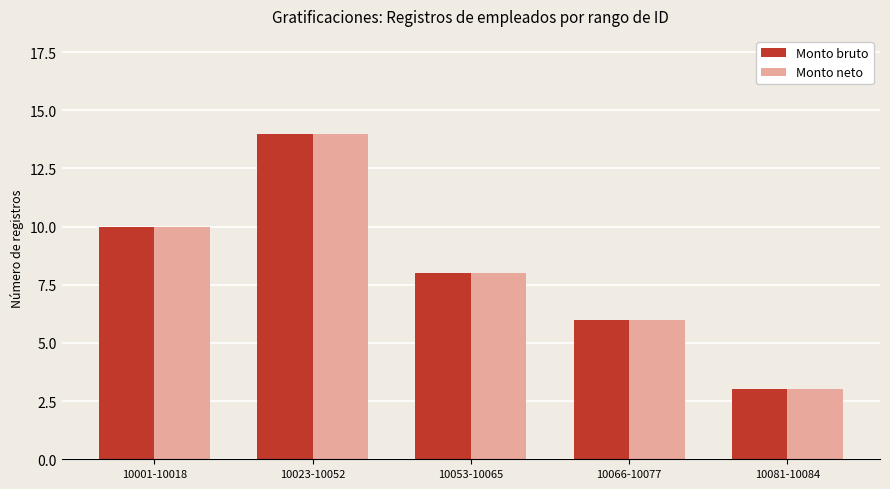

What position from the right is 10053-10065?

3